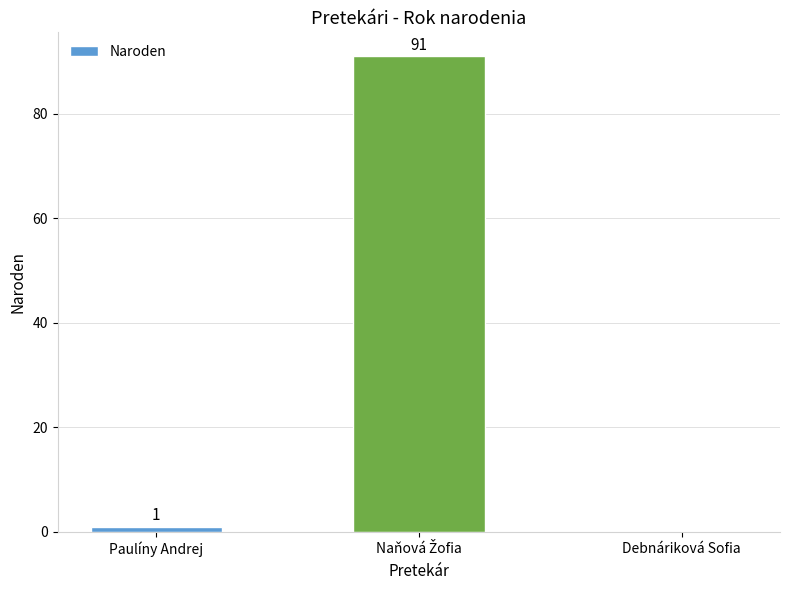

How many categories are shown in the chart?

3